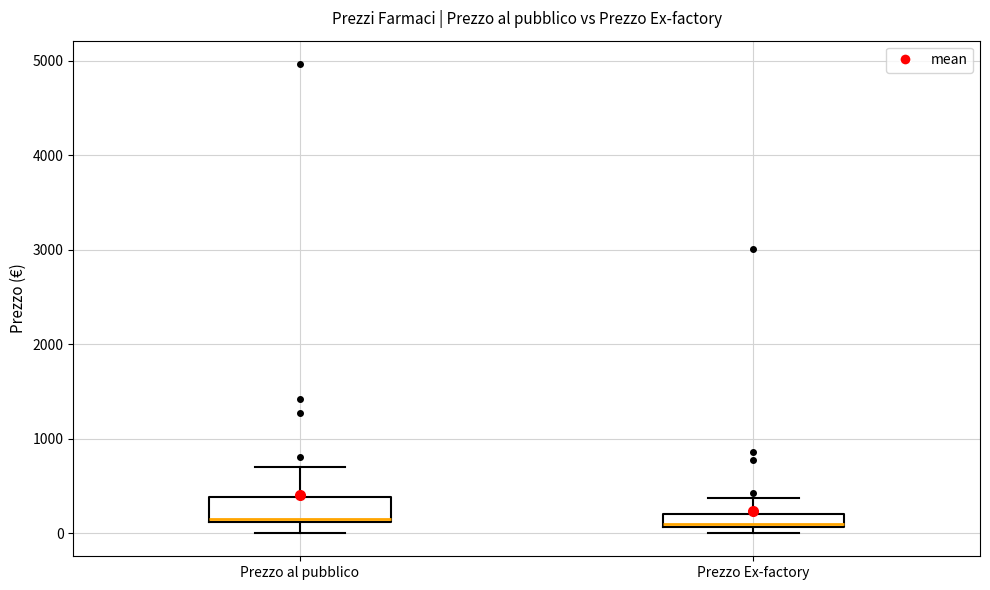

Where is the upper edge of the box for Prezzo Ex-factory on the y-axis? The values are not printed on the chart, so give them approximately, as read against the axis.

200